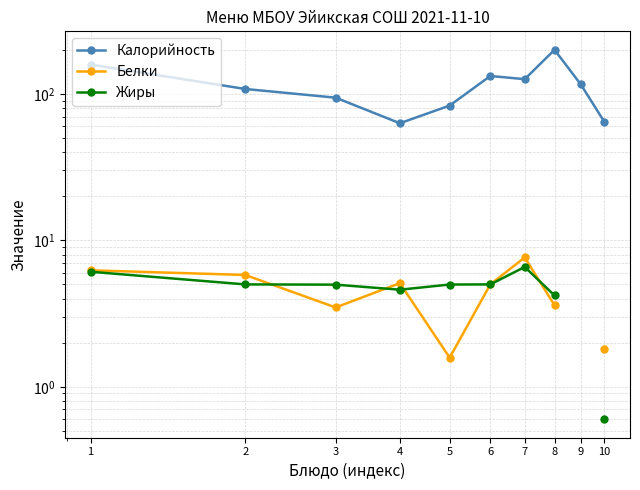

What is the sum of the Жиры values at 10 and 6?

5.6